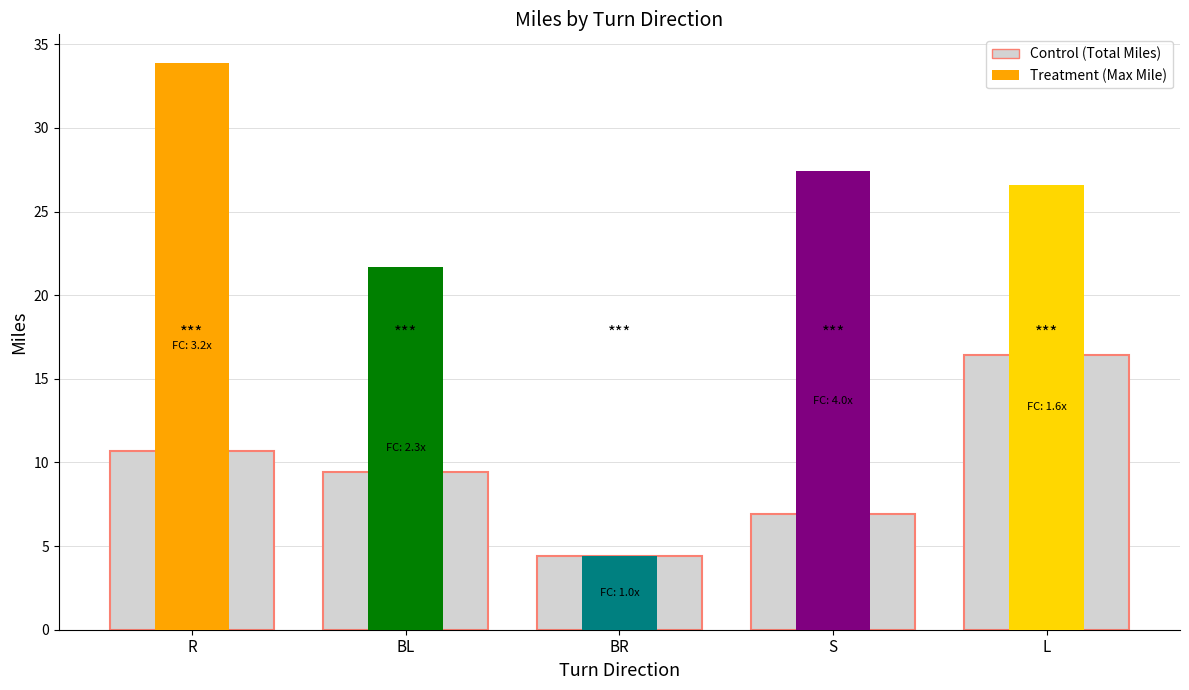

How many bars are there in total?

5